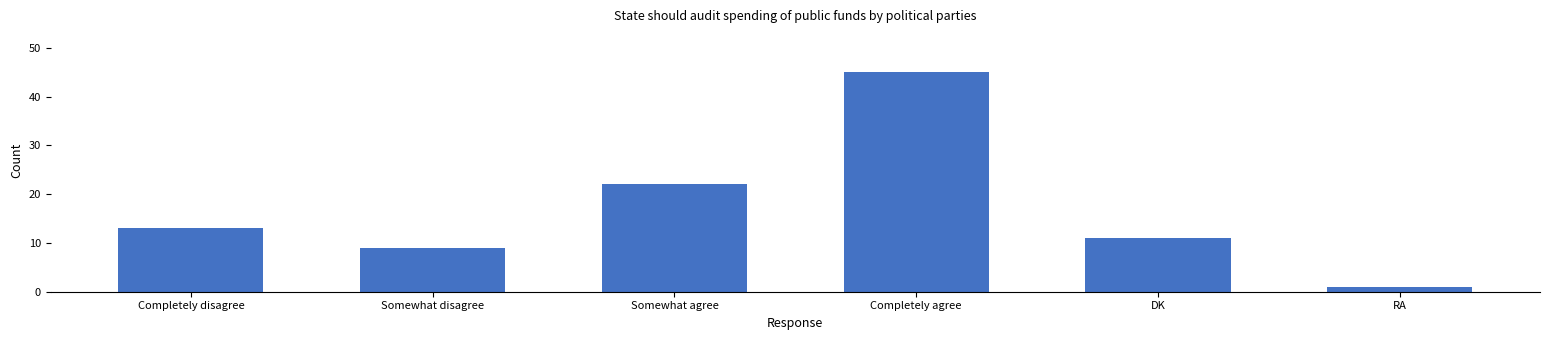

Between Somewhat agree and Completely disagree, which is larger?

Somewhat agree